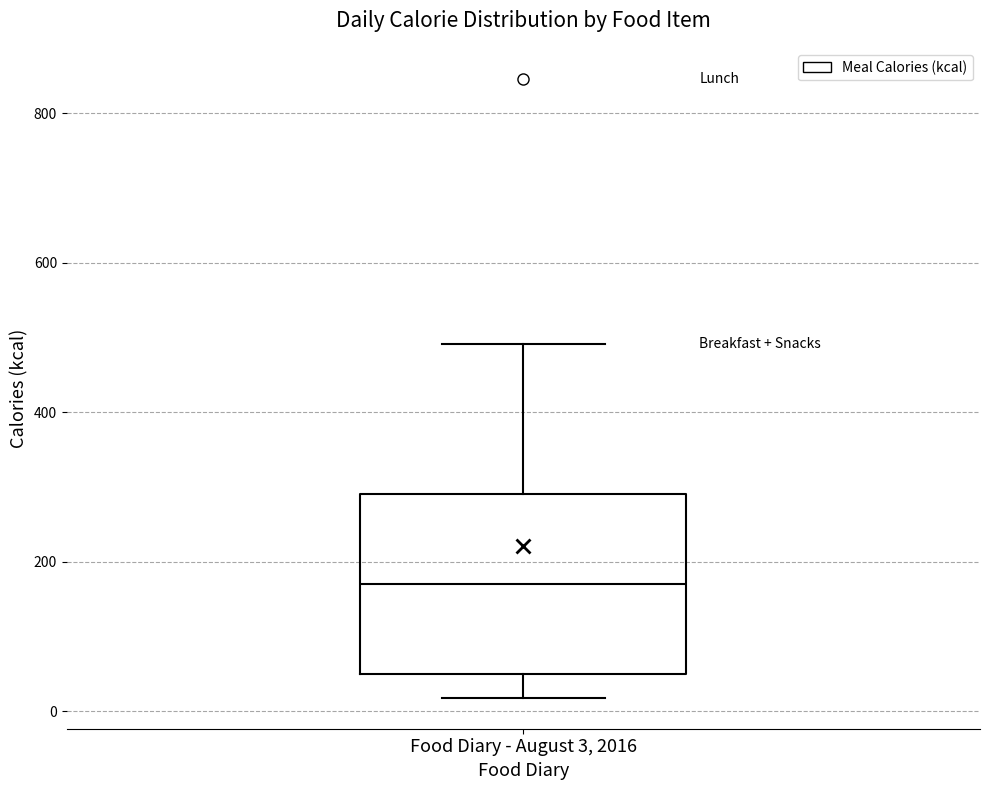

Transcribe this box plot: give where the median line is, the range the box spans, and where the two whiskers end, as read against the y-axis. The values are not printed on the chart, so give them approximately, as read against the axis.

median 180, box 60 to 300, whiskers 20 to 500